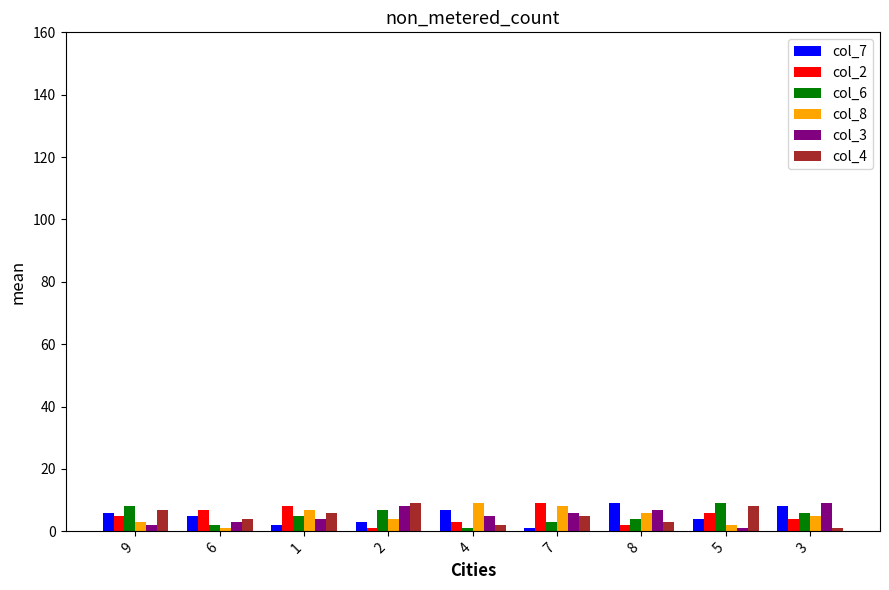

Reading left to right, transcribe all the data shown in this chart.

col_7: 6	5	2	3	7	1	9	4	8
col_2: 5	7	8	1	3	9	2	6	4
col_6: 8	2	5	7	1	3	4	9	6
col_8: 3	1	7	4	9	8	6	2	5
col_3: 2	3	4	8	5	6	7	1	9
col_4: 7	4	6	9	2	5	3	8	1